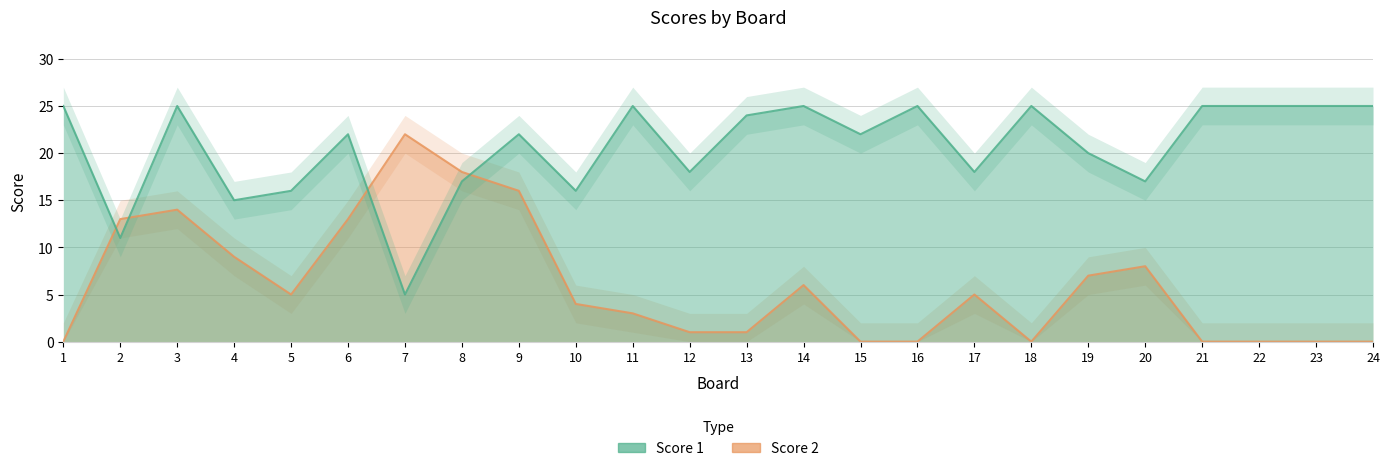

In Score 1, how many points are higher than both neighbors (excluding endpoints)?

7